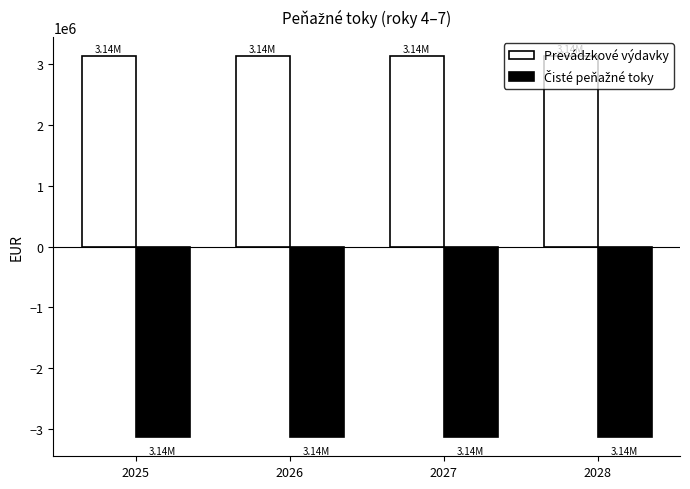

What is the difference between the highest and lowest values at 2027?

6278844.4